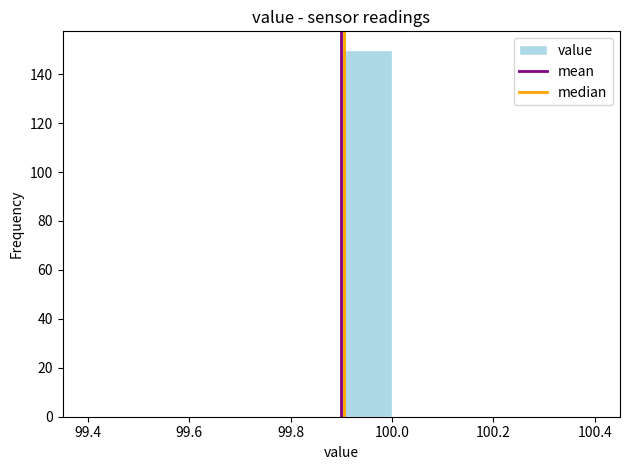

Reading left to right, transcribe this chart: for each bar, give the range it covers on the x-axis and its height. The values are not printed on the chart, so give them approximately, as read against the axis.

99.4 to 99.5: 0
99.5 to 99.6: 0
99.6 to 99.7: 0
99.7 to 99.8: 0
99.8 to 99.9: 0
99.9 to 100.0: 150
100.0 to 100.1: 0
100.1 to 100.2: 0
100.2 to 100.3: 0
100.3 to 100.4: 0